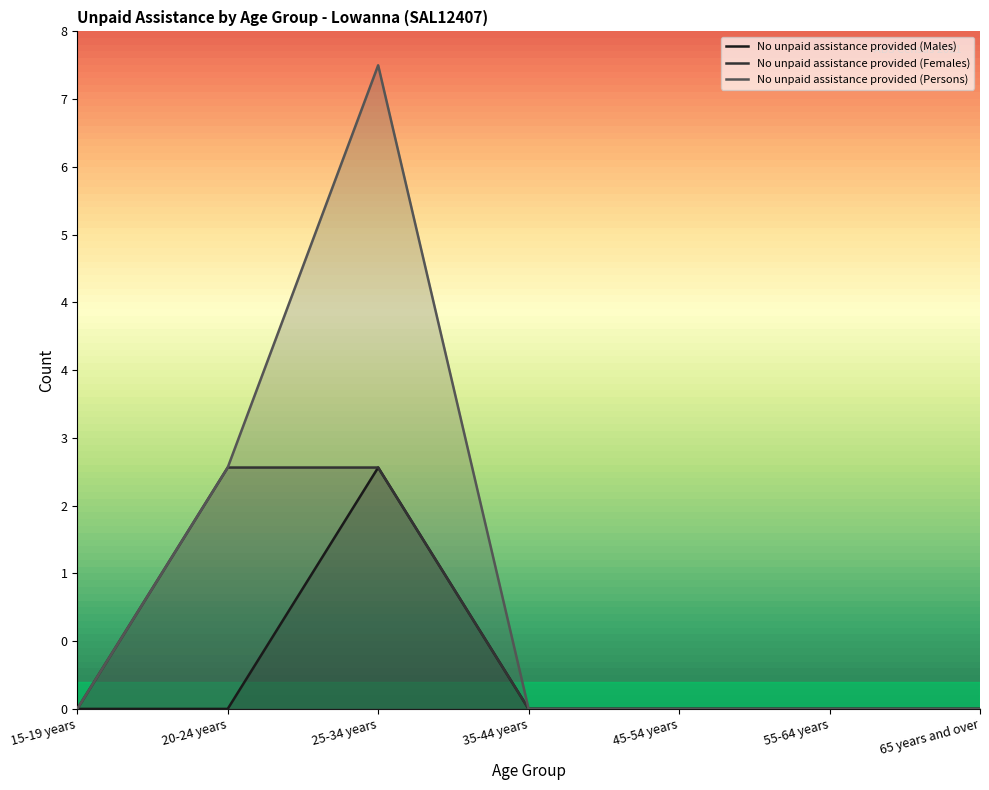

Which category has the highest value across all series?

25-34 years